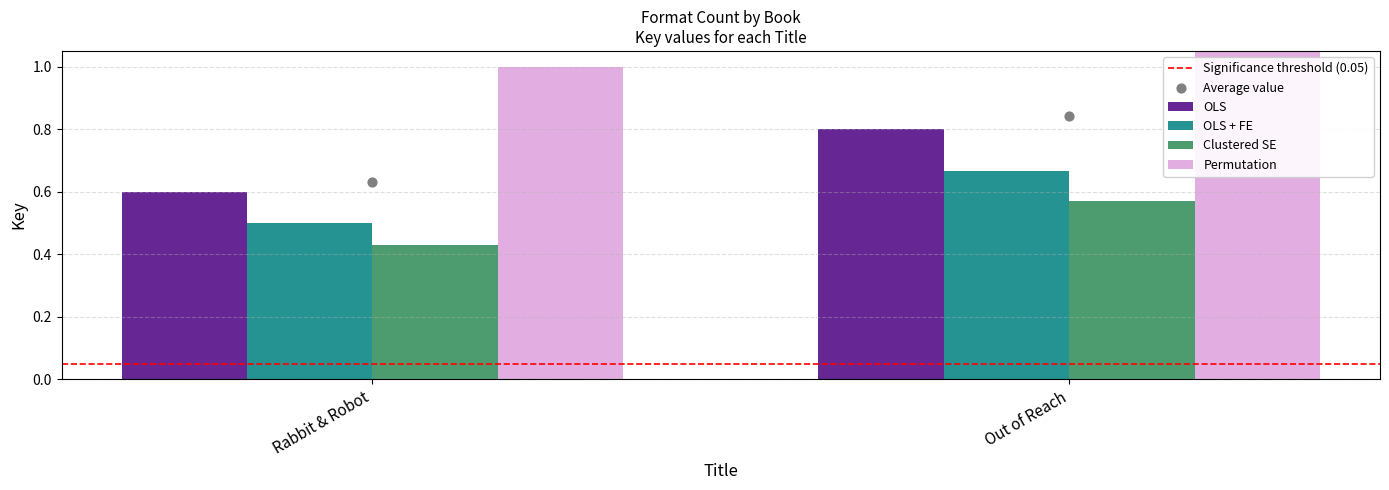

At which category is the sum across all series the highest?

Out of Reach